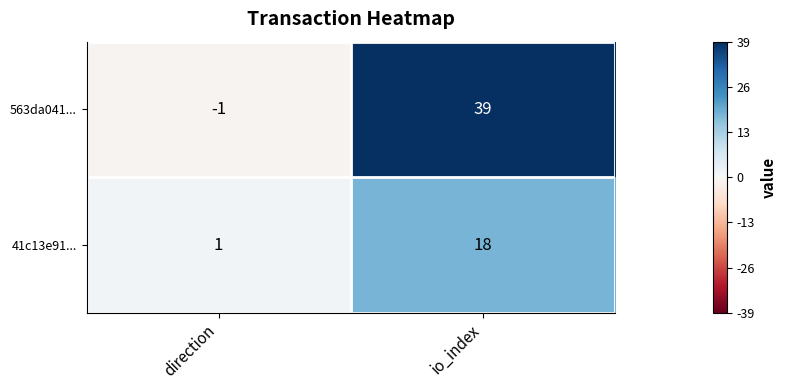

How many values in 563da041... are above zero?

1